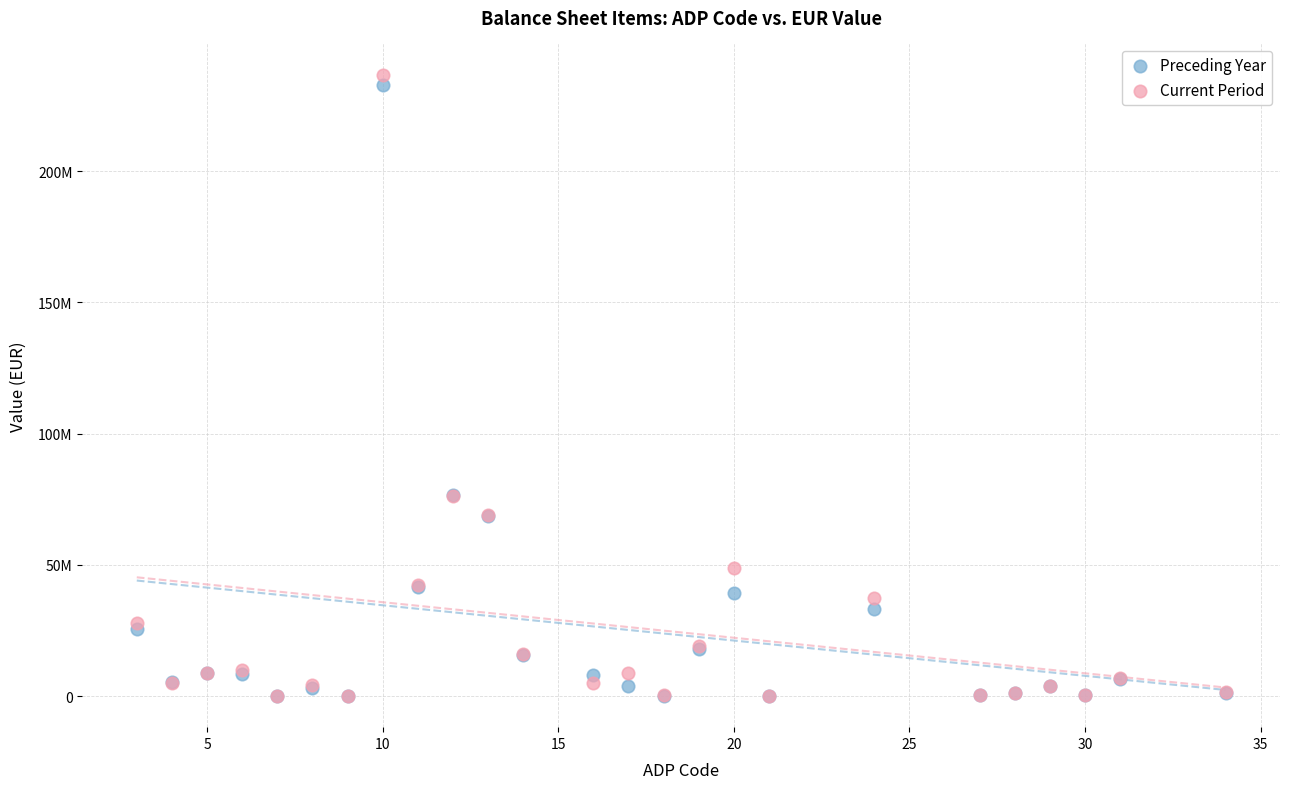

What are all the series names shown in the legend?

Preceding Year, Current Period